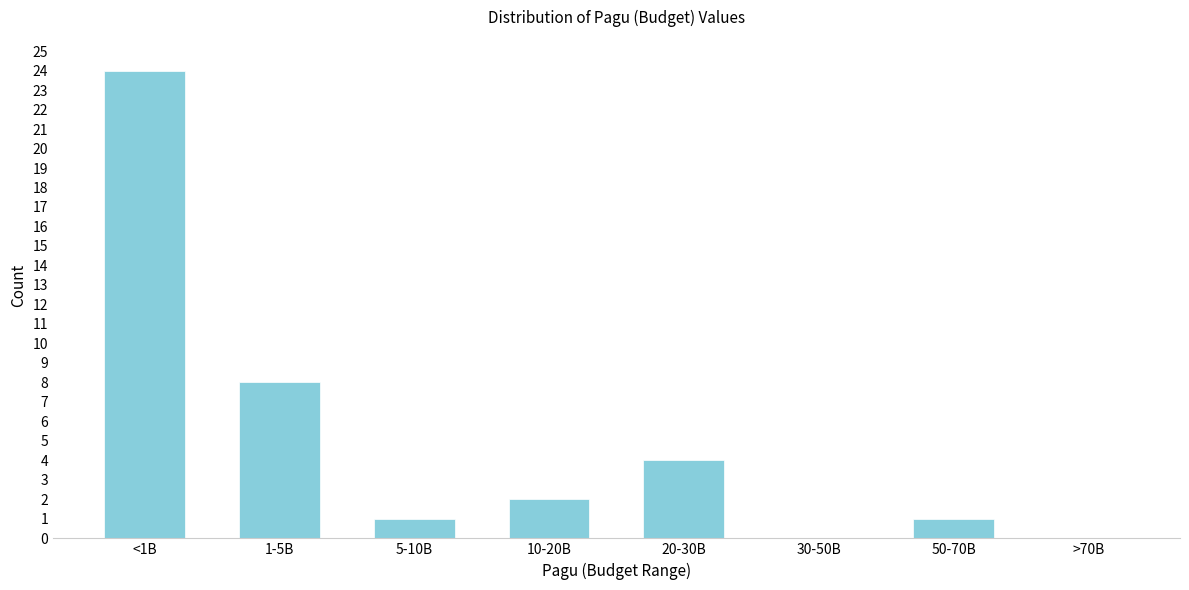

Reading left to right, transcribe all the data shown in this chart.

<1B=24	1-5B=8	5-10B=1	10-20B=2	20-30B=4	30-50B=0	50-70B=1	>70B=0